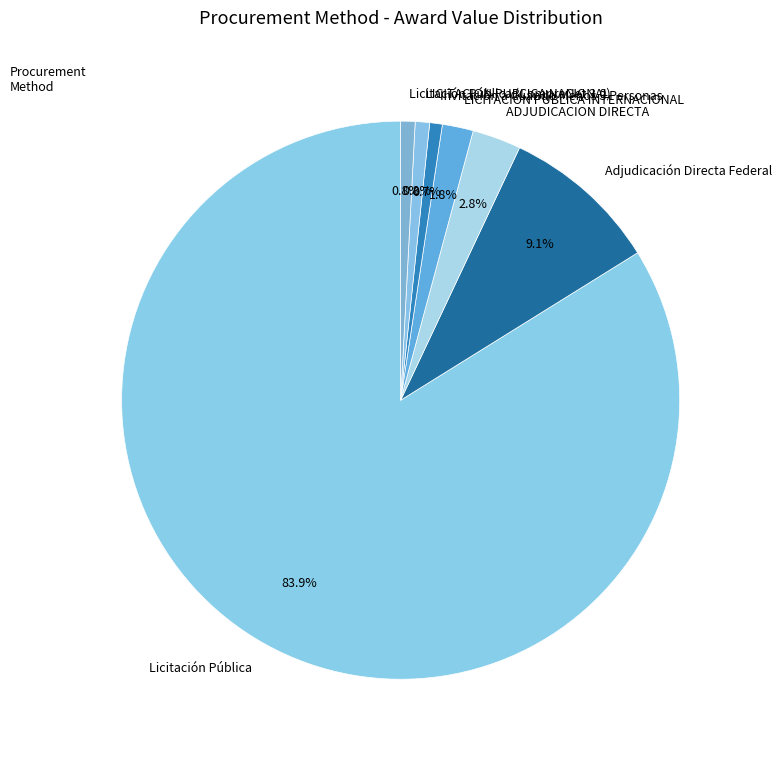

To the nearest percent, what portion does LICITACION PUBLICA INTERNACIONAL represent?

2%